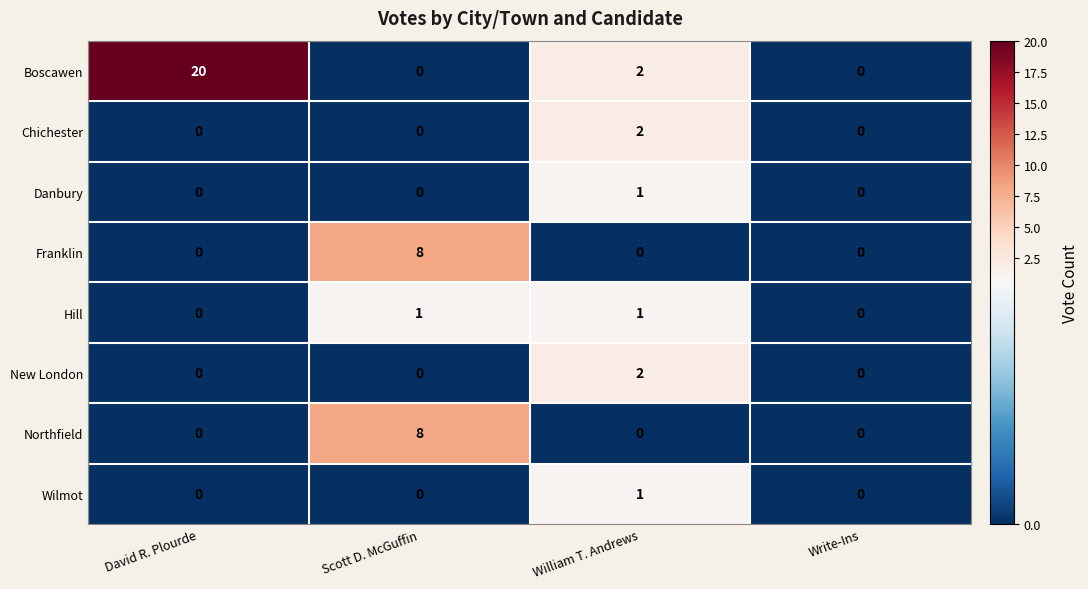

Count the New London values in the range 0 to 2.

4